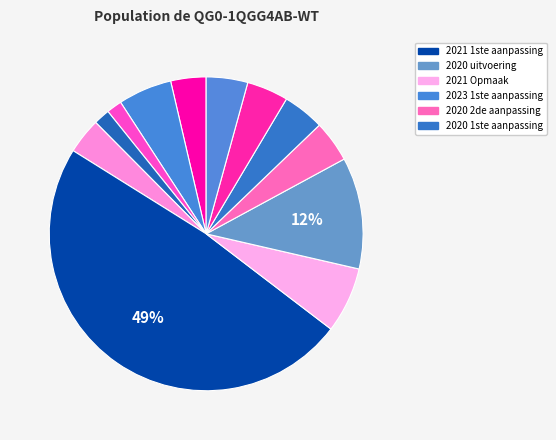

Count the number of slices in the pie.

12